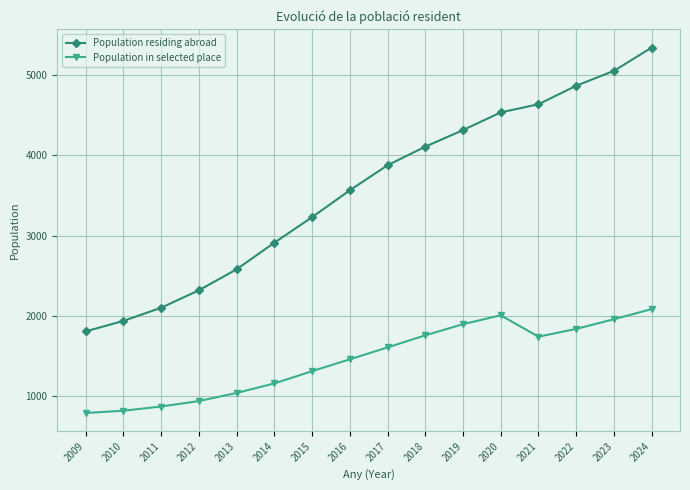

What is the difference between the maximum and minimum values in the Population in selected place series?

1298